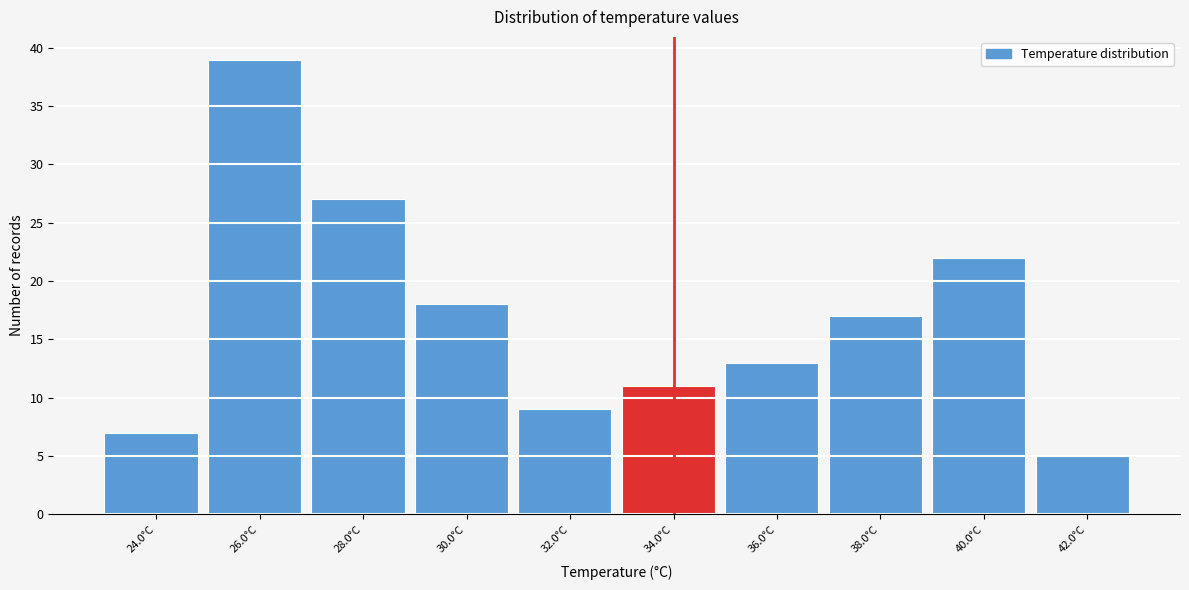

Which range on the x-axis has the tallest bar?

25 to 27